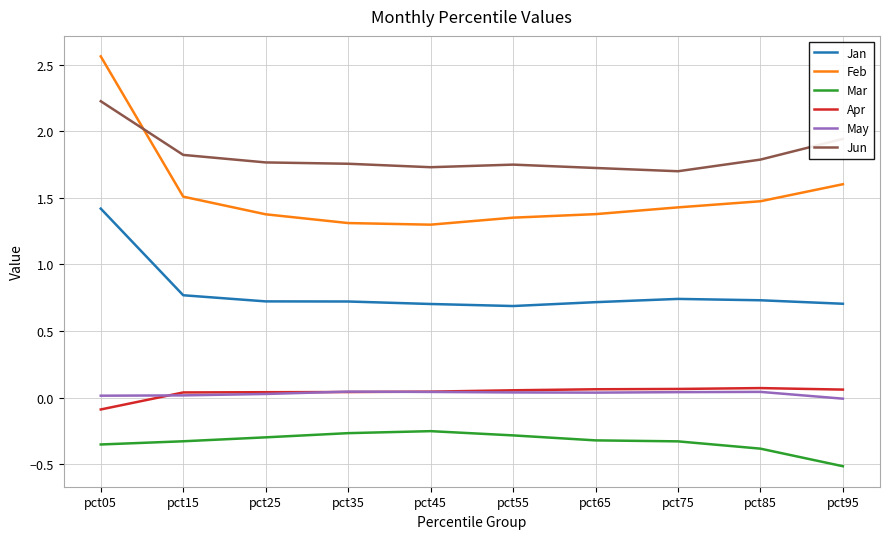

In Jan, how many points are higher than both neighbors (excluding endpoints)?

1